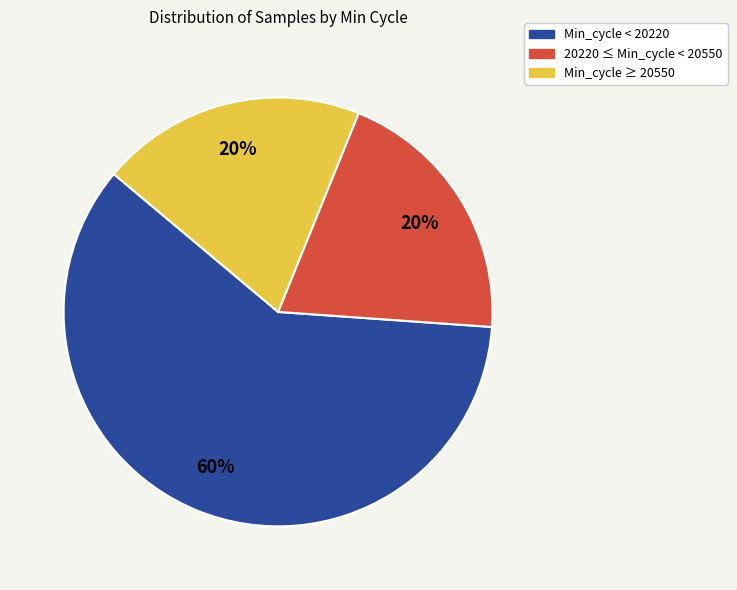

Does any single category account for the majority?

Yes